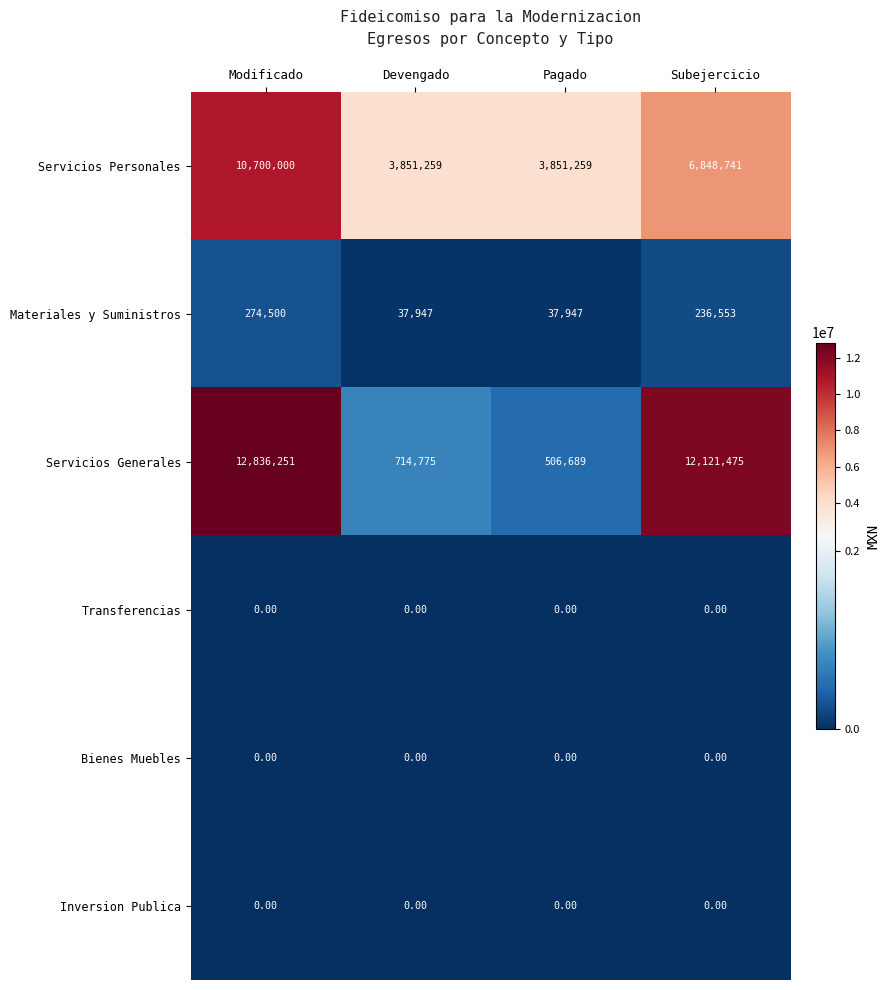

What is the difference between the second highest and second lowest values in the Materiales y Suministros series?

198606